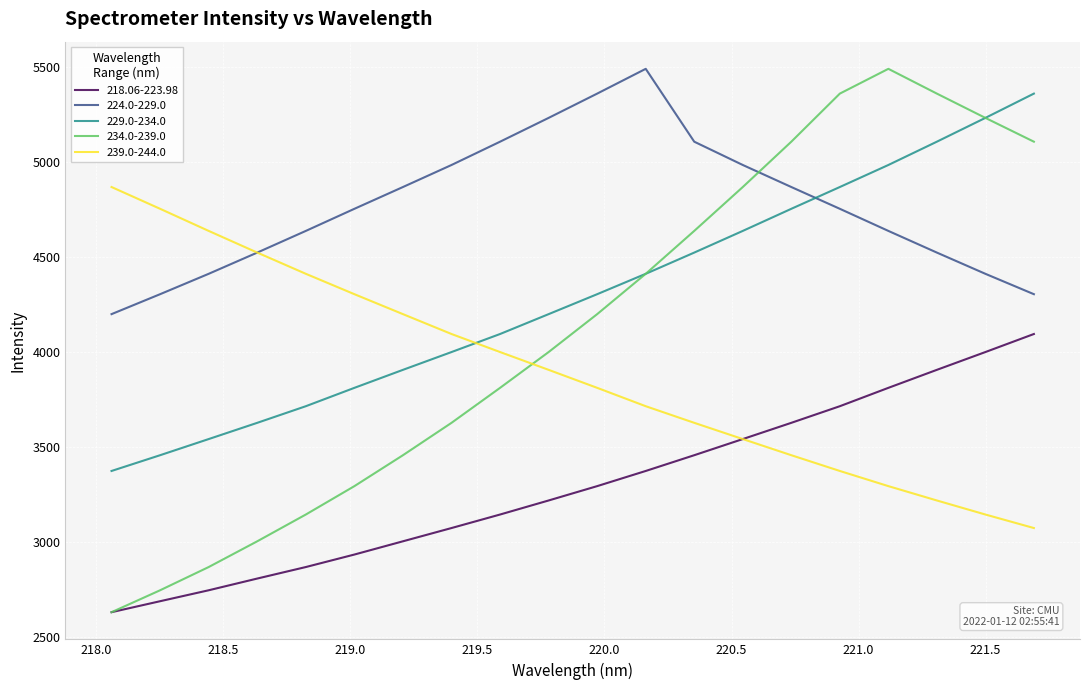

True or false: 224.0-229.0 and 218.06-223.98 cross at least once.

False